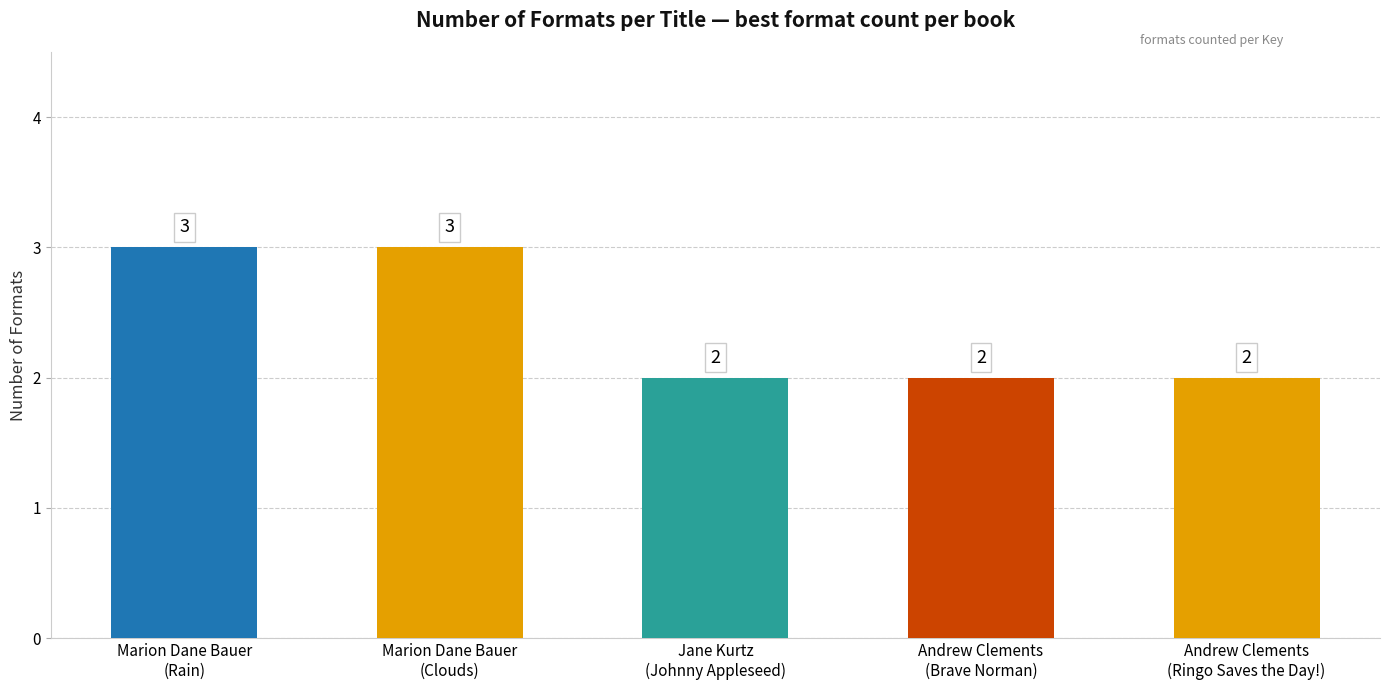

How many values are between 2 and 3?

5